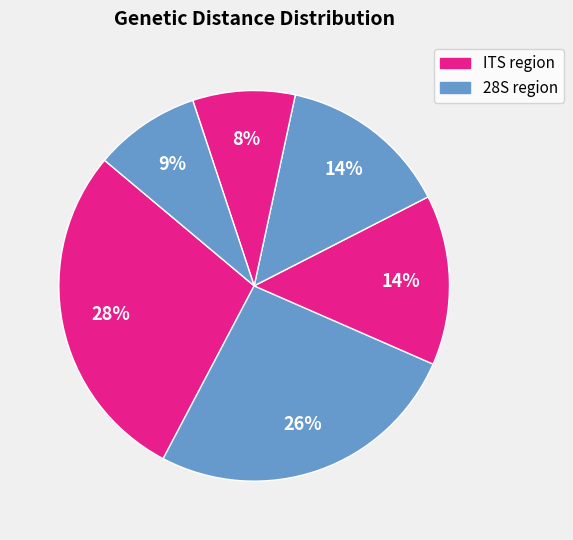

How many segments does this pie chart have?

6